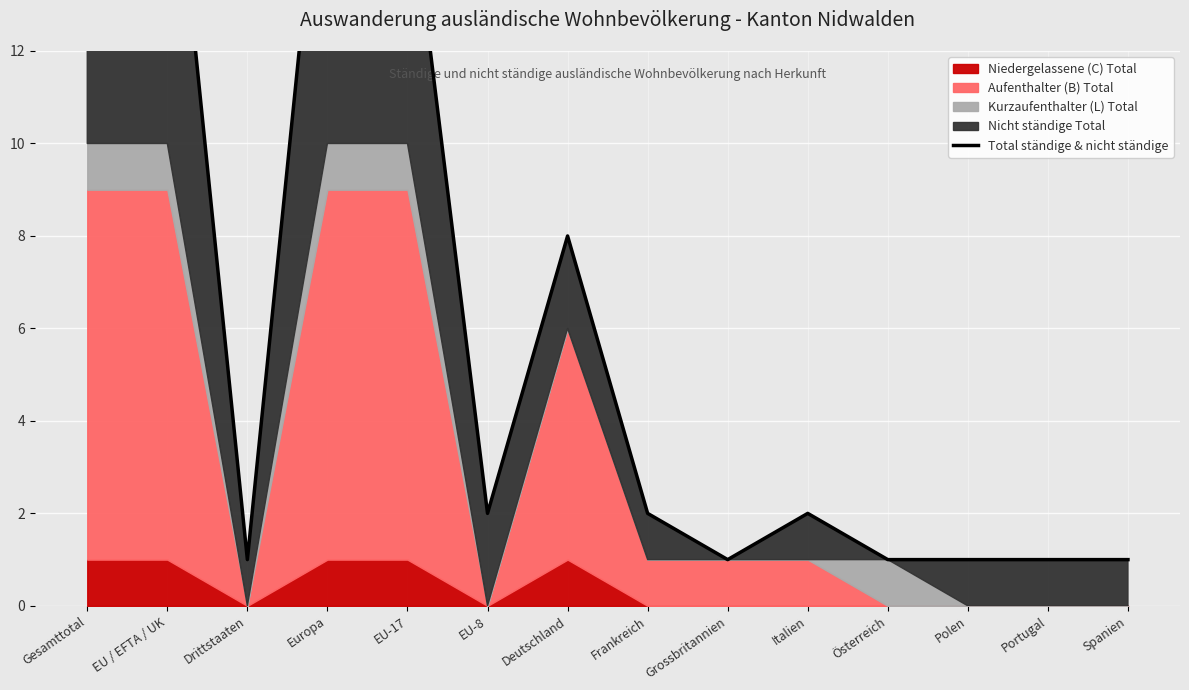

The chart shows a value of 1 at Portugal. True or false?

True